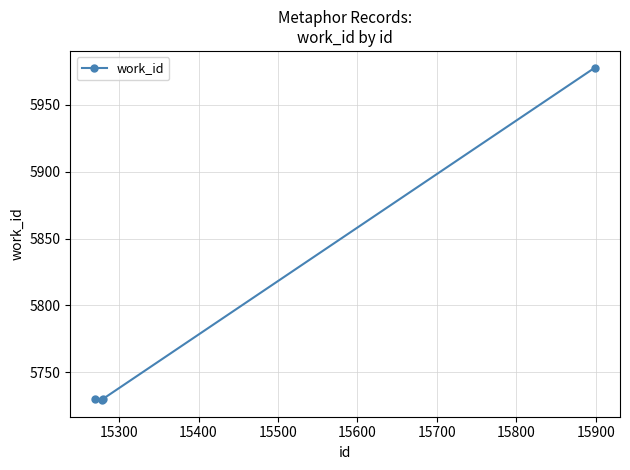

What is the smallest value displayed?

5729